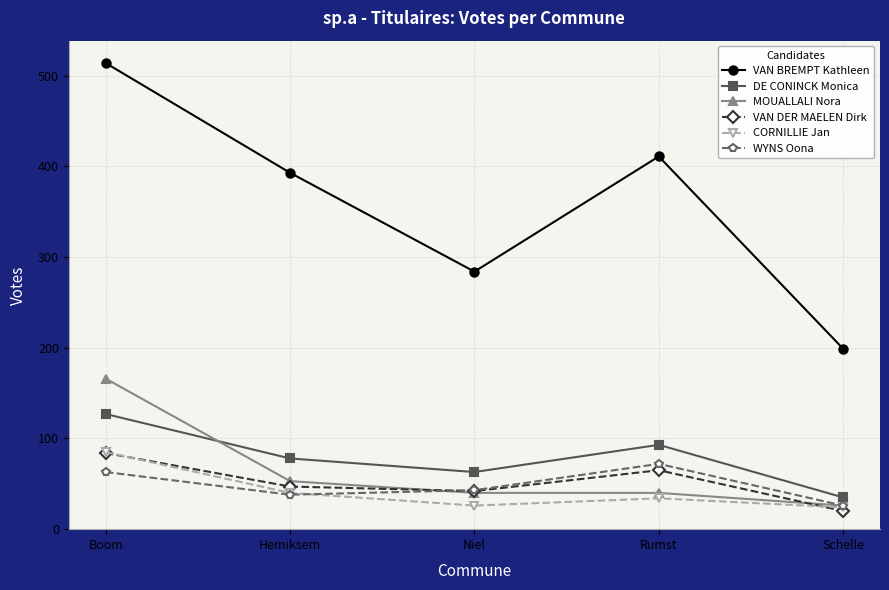

Which series changed the most between Hemiksem and Schelle?

VAN BREMPT Kathleen